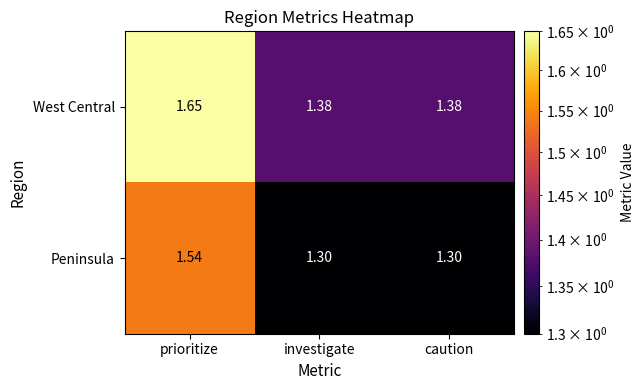

Rank the series at caution from lowest to highest value.

Peninsula, West Central